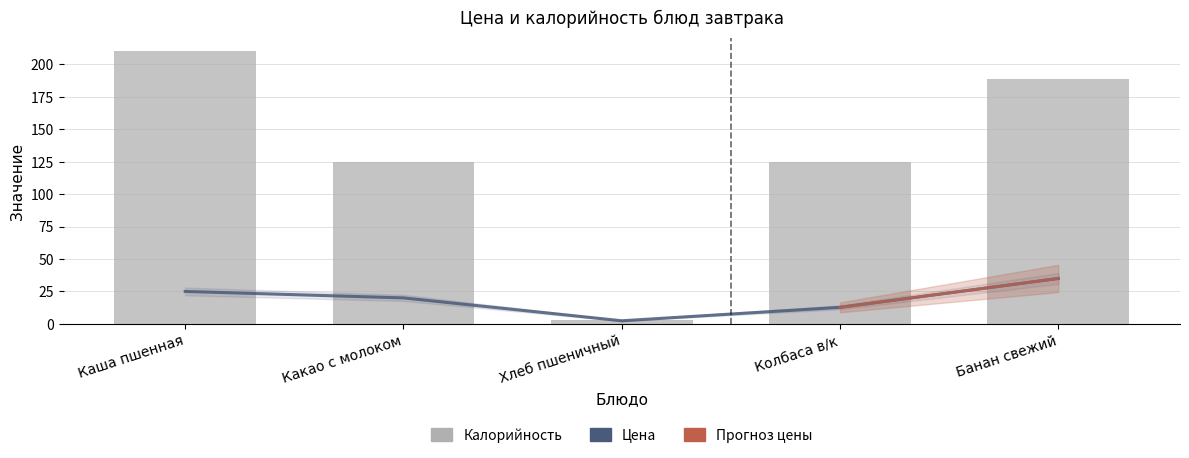

Which series has the largest total across all categories?

Калорийность